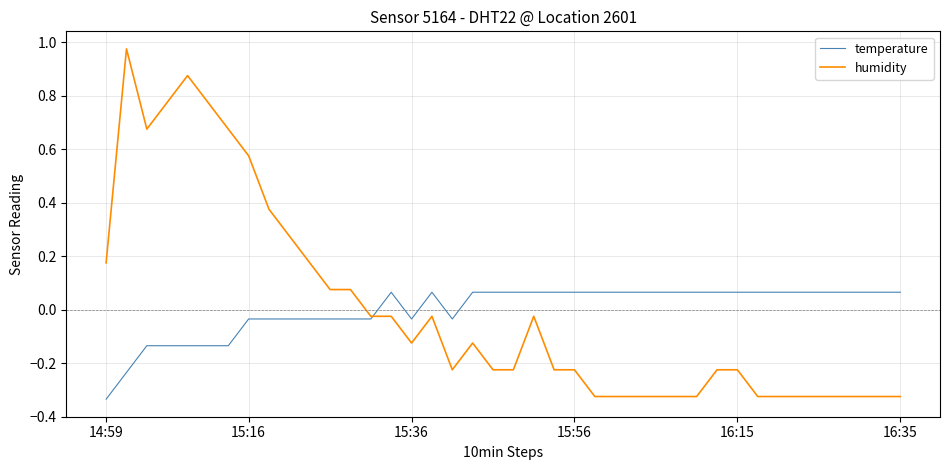

How many lines are shown in the chart?

2